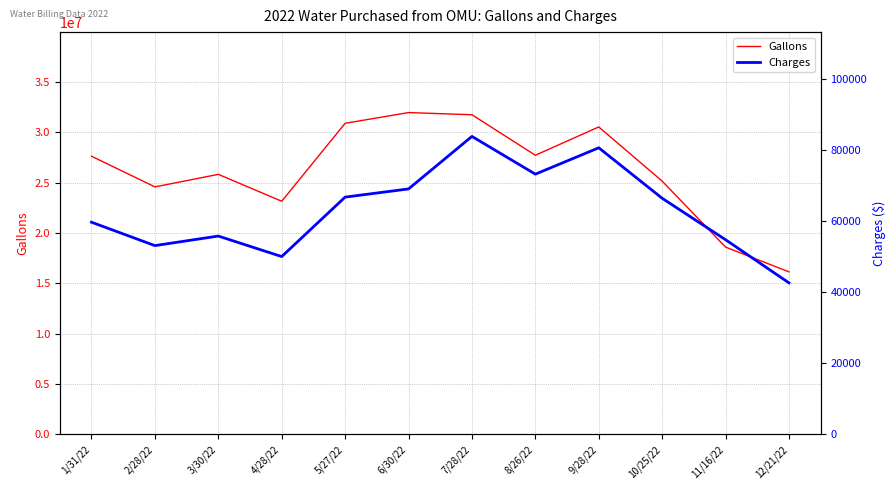

What is the approximate value of Gallons at 6/30/22?

31950300